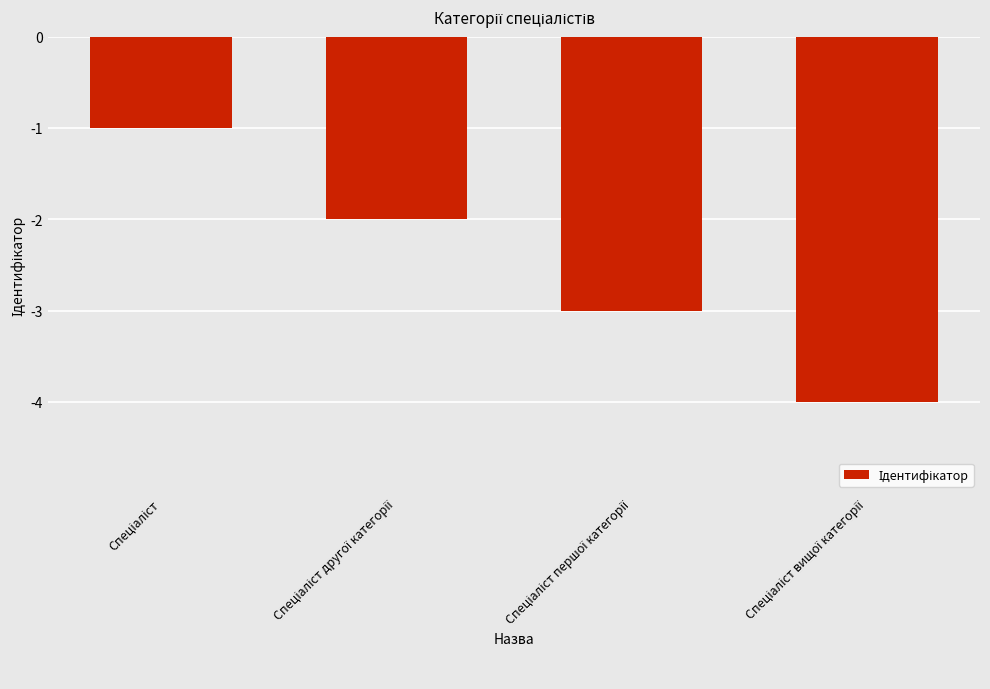

Reading left to right, transcribe all the data shown in this chart.

-1	-2	-3	-4